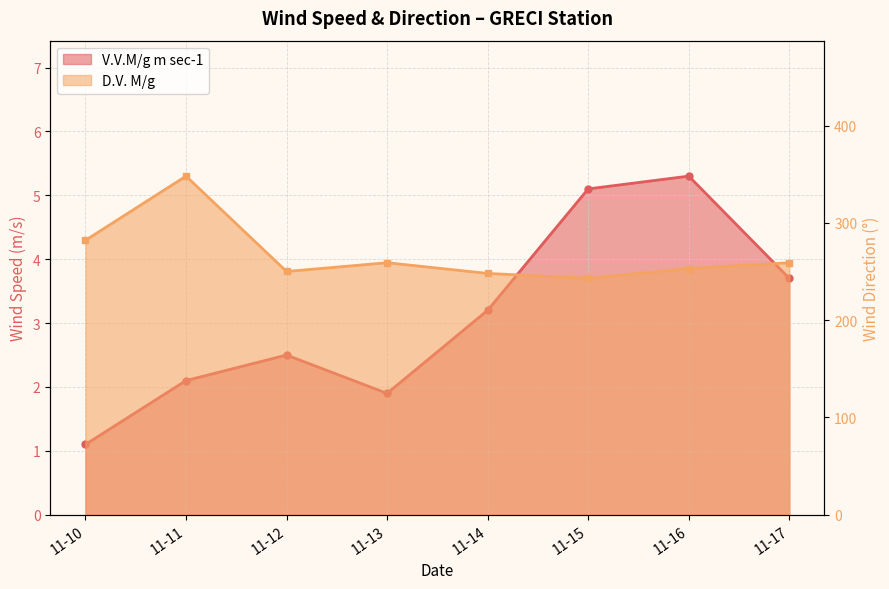

Count the number of categories in the chart.

8